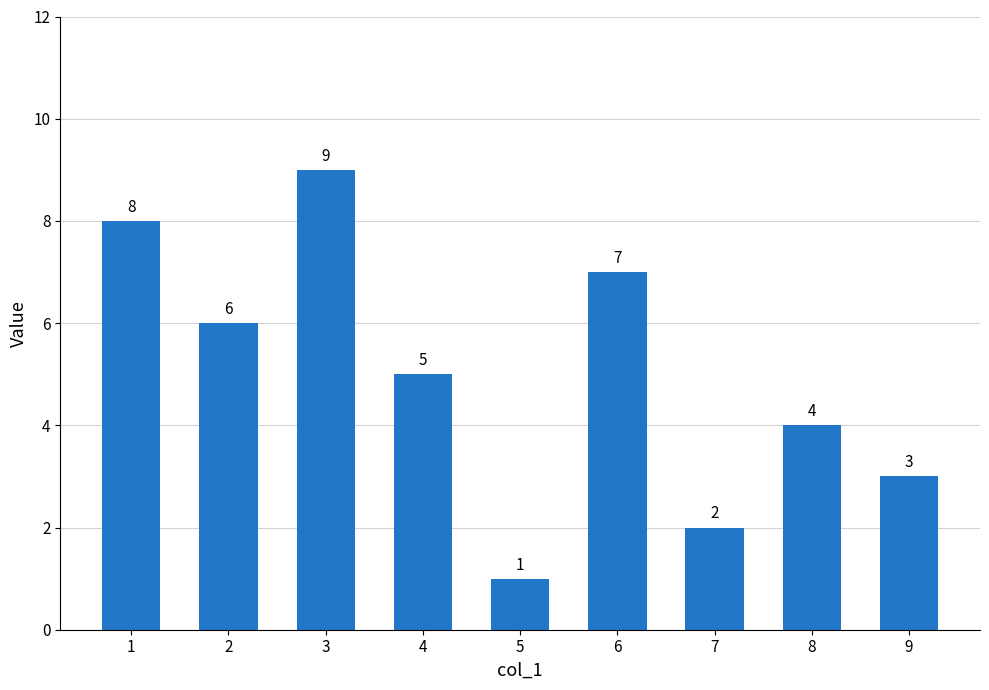

At which category does the chart reach its peak across all series?

3